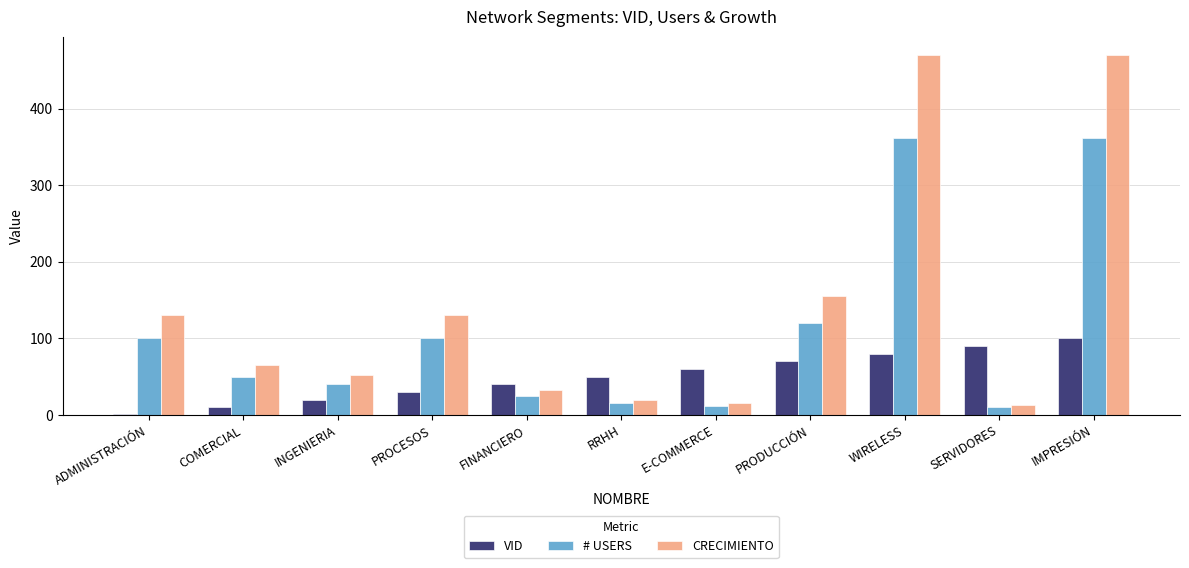

How many groups of bars are there?

11